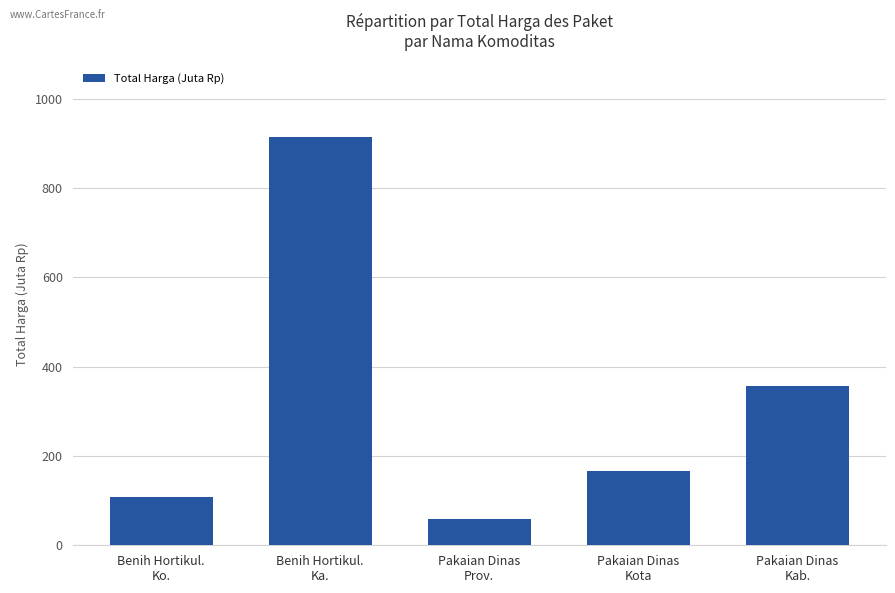

What is the change in value from Benih Hortikul.
Ka. to Pakaian Dinas
Kab.?

-558.3